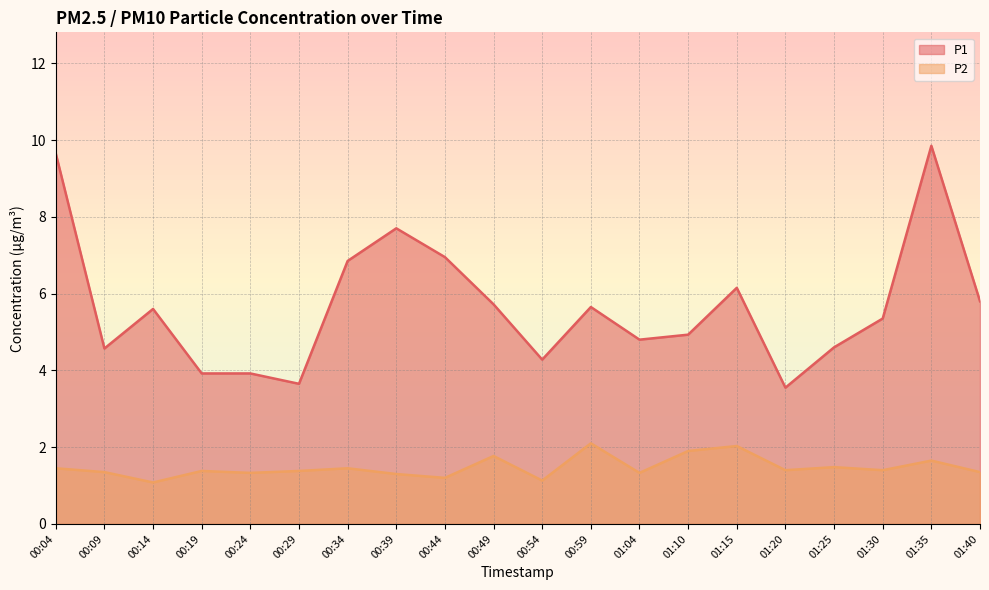

At which category does P2 reach its first local peak?

00:19